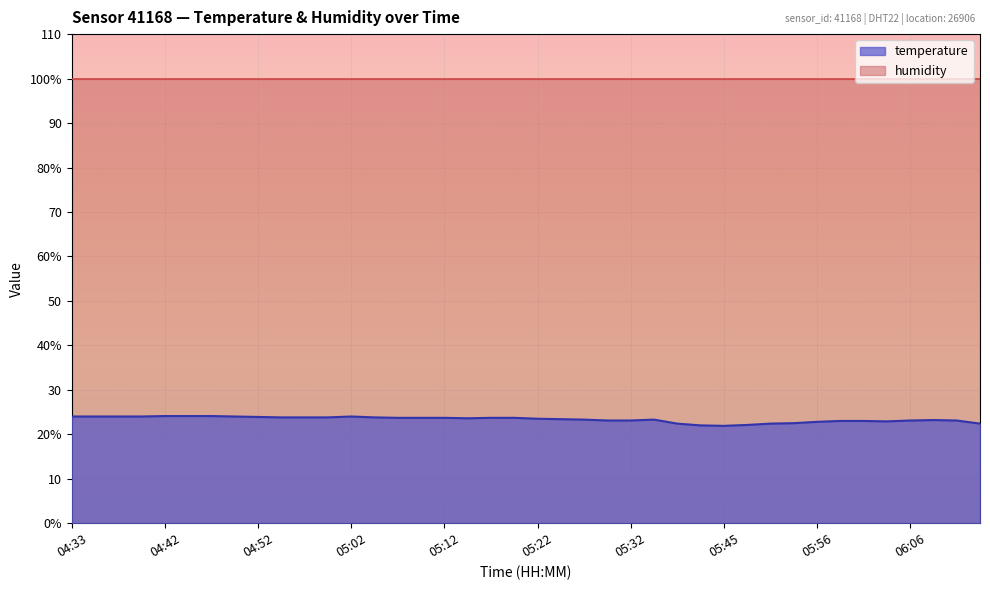

Between 04:50 and 05:50, which is larger?

04:50